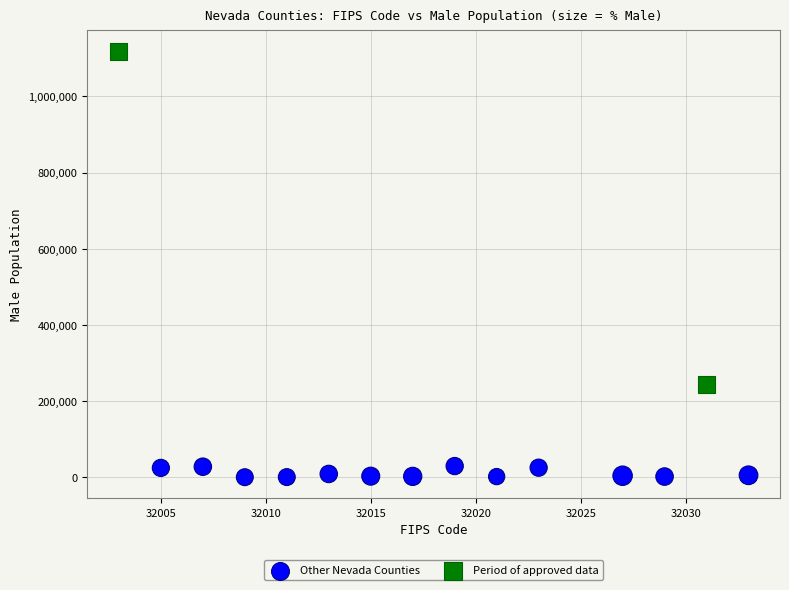

Which series reaches the minimum Y coordinate?

Other Nevada Counties